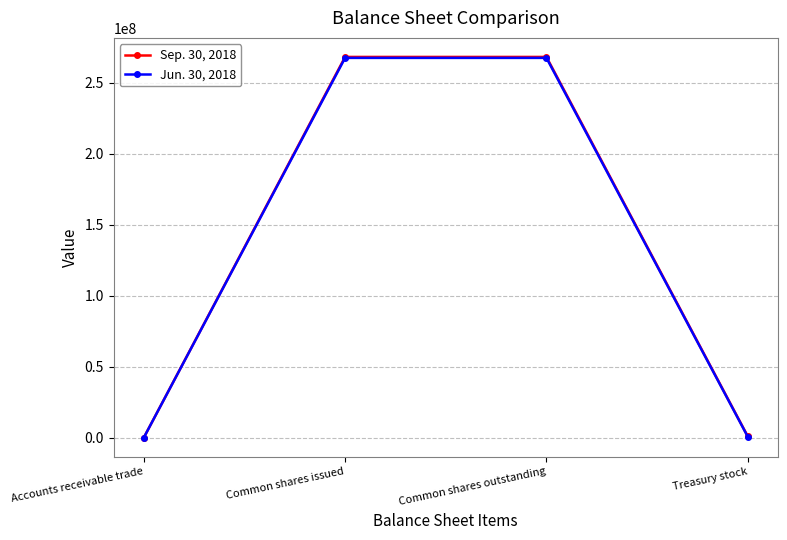

What is the maximum value shown in the chart?

268331579